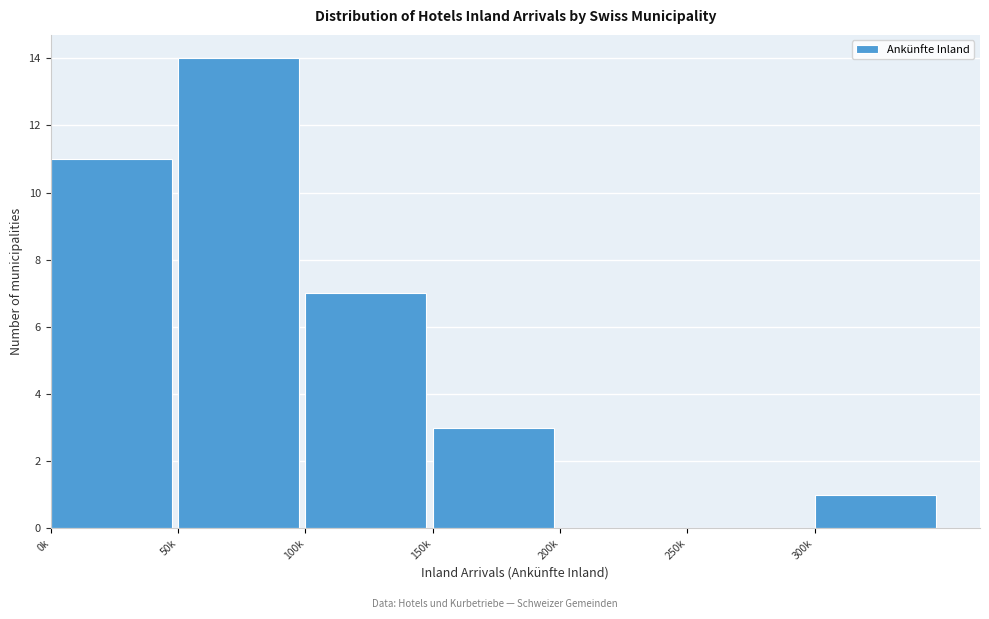

Reading left to right, what are all the values shown in this chart?

0k=11	50k=14	100k=7	150k=3	200k=0	250k=0	300k=1